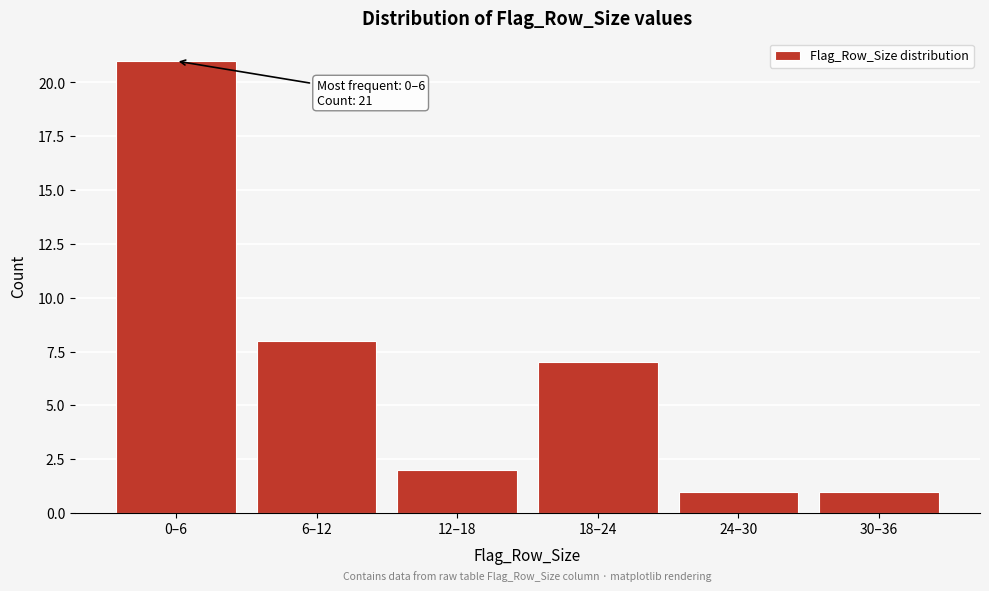

Reading right to left, extract all data points from this chart.

30–36=1	24–30=1	18–24=7	12–18=2	6–12=8	0–6=21